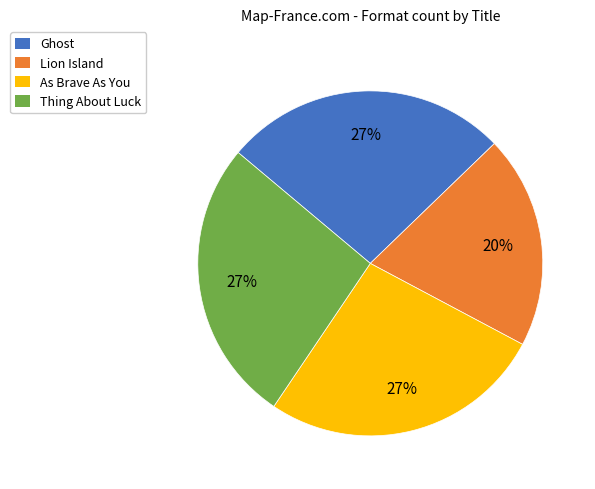

Is there any slice that represents more than half of the pie?

No